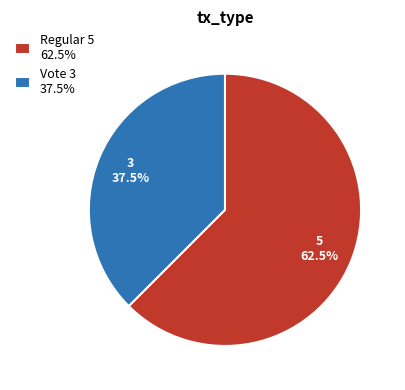

Is there any slice that represents more than half of the pie?

Yes